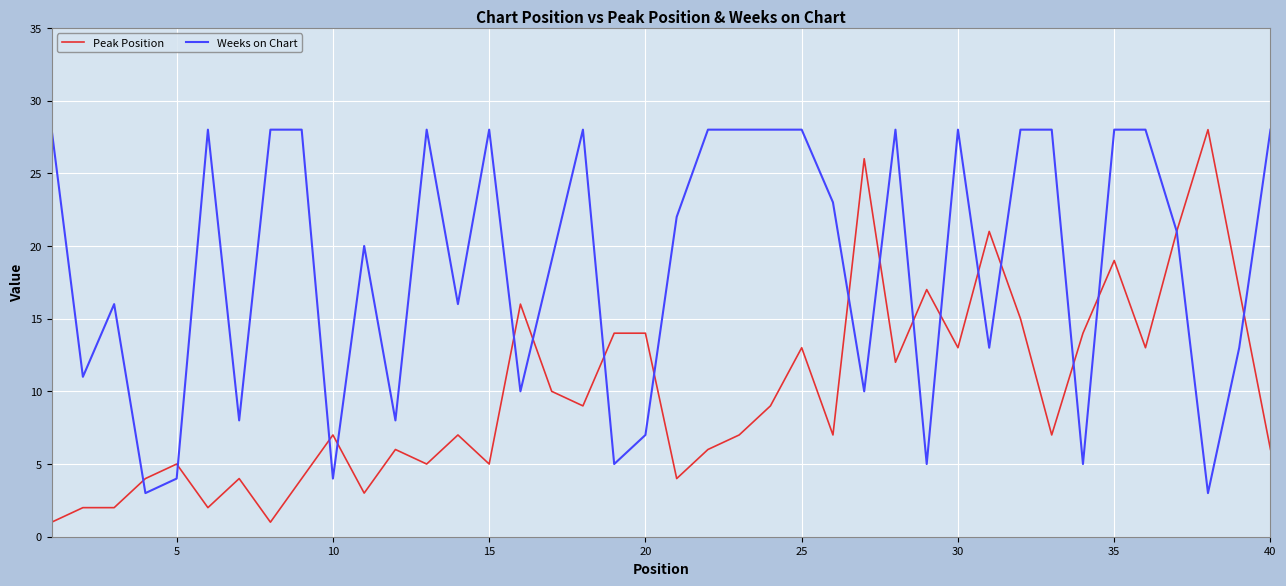

List the series in order of their overall mean, lowest first.

Peak Position, Weeks on Chart